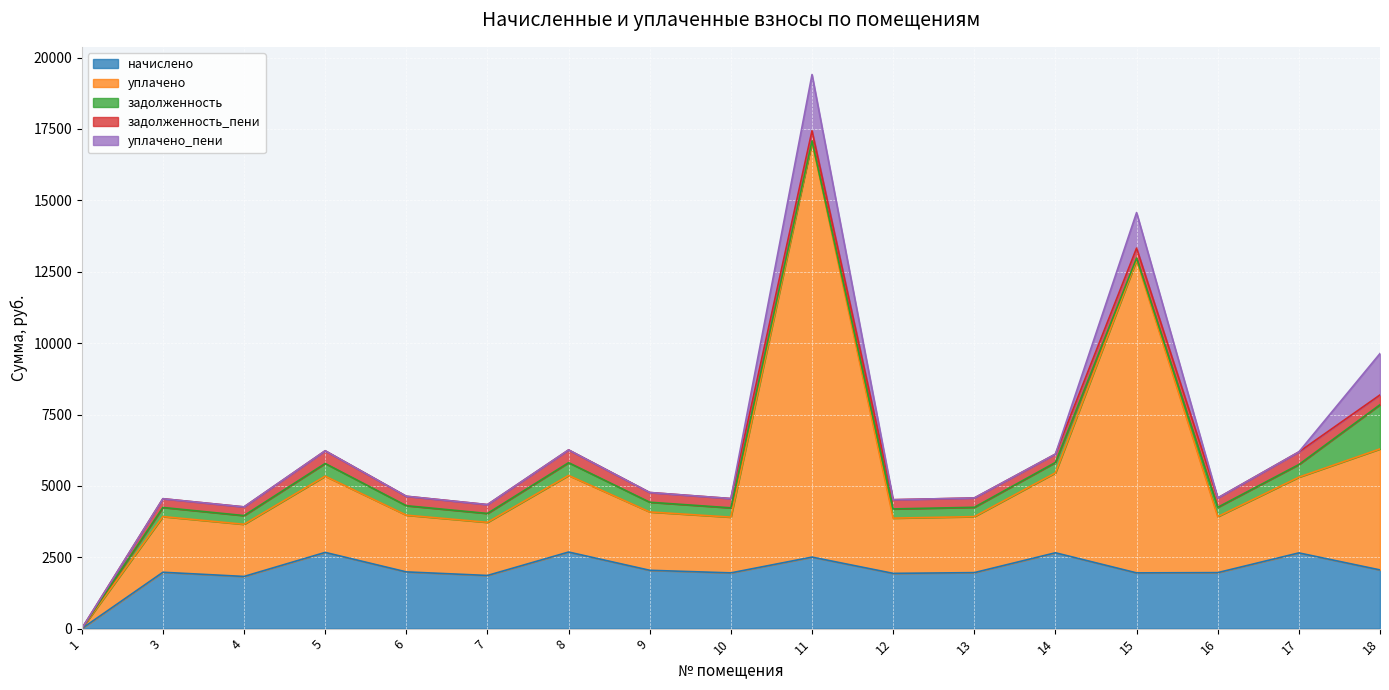

True or false: задолженность_пени and уплачено intersect in this chart.

False